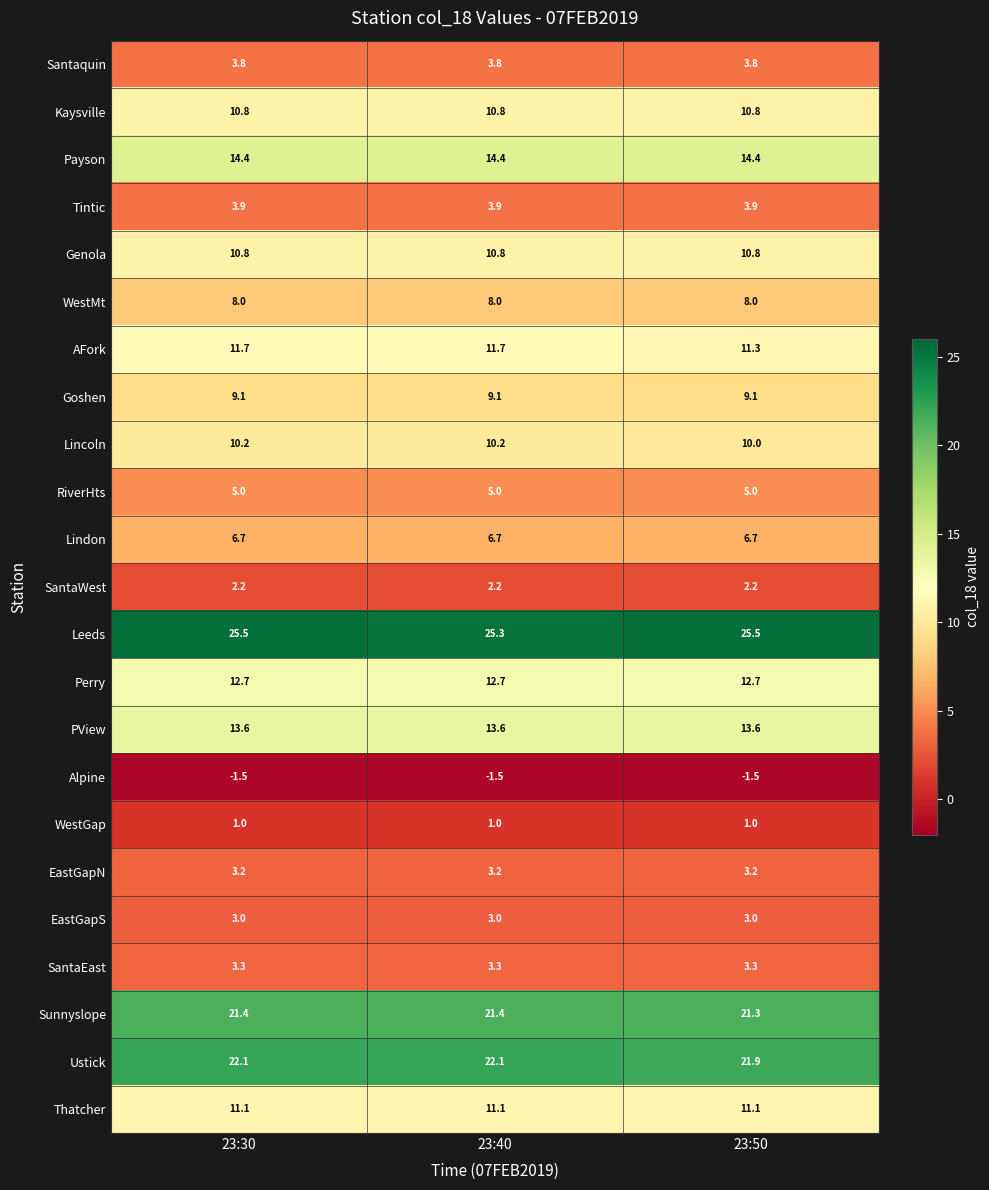

What is the sum of the Goshen values at 23:50 and 23:40?

18.2